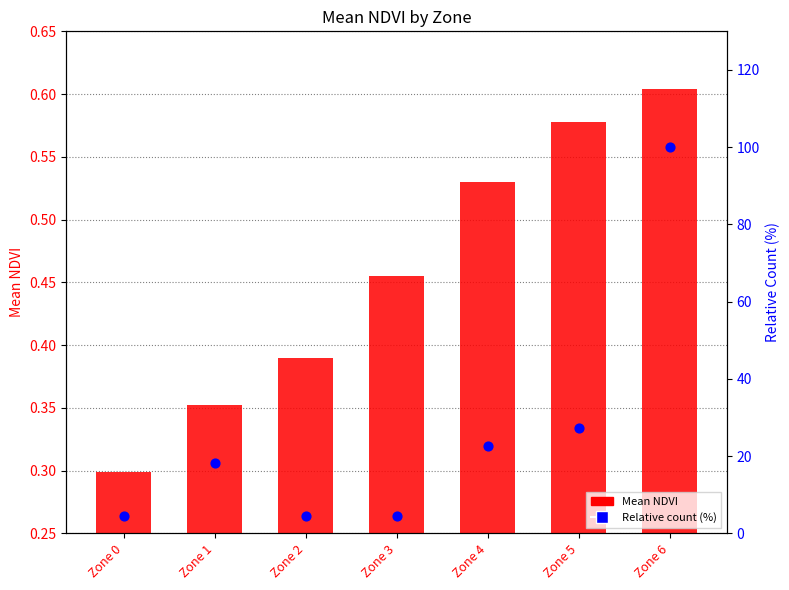

Which series has the largest total across all categories?

Relative count (%)